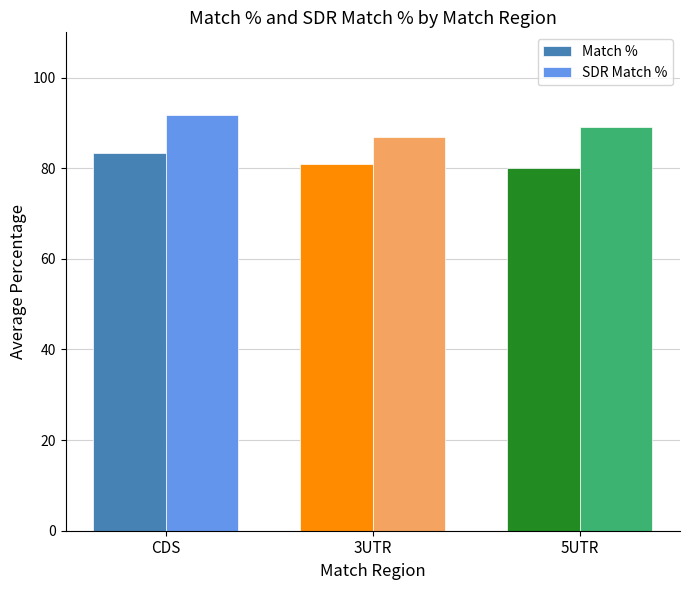

What is the smallest value displayed?

80.0